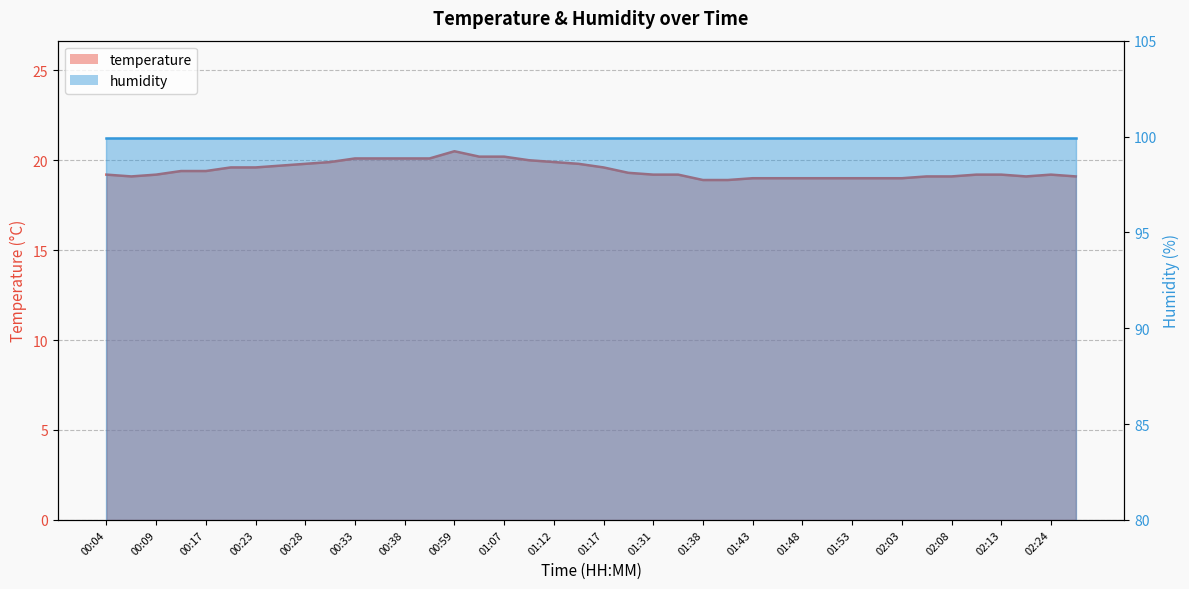

Reading right to left, transcribe all the data shown in this chart.

02:26=19.1	02:24=19.2	02:21=19.1	02:13=19.2	02:11=19.2	02:08=19.1	02:06=19.1	02:03=19.0	02:00=19.0	01:53=19.0	01:50=19.0	01:48=19.0	01:45=19.0	01:43=19.0	01:40=18.9	01:38=18.9	01:33=19.2	01:31=19.2	01:28=19.3	01:17=19.6	01:15=19.8	01:12=19.9	01:10=20.0	01:07=20.2	01:04=20.2	00:59=20.5	00:43=20.1	00:38=20.1	00:35=20.1	00:33=20.1	00:30=19.9	00:28=19.8	00:25=19.7	00:23=19.6	00:20=19.6	00:17=19.4	00:14=19.4	00:09=19.2	00:07=19.1	00:04=19.2